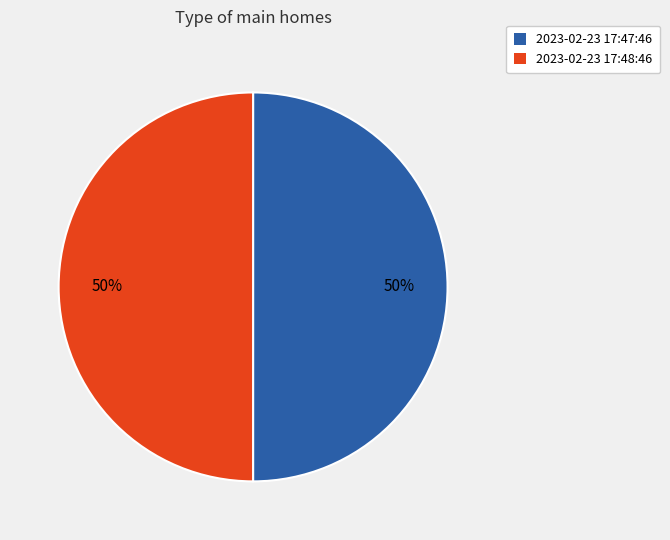

To the nearest percent, what percentage of the pie is 2023-02-23 17:47:46?

50%